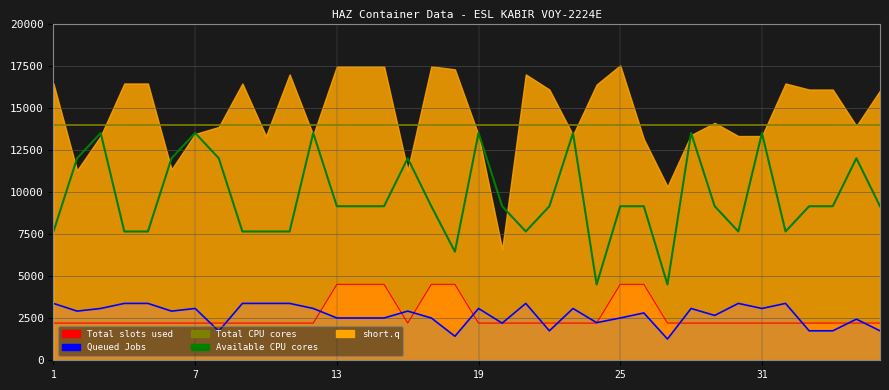

At which label does Total CPU cores reach its peak?

1